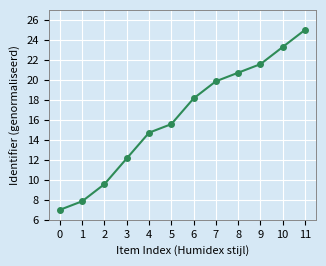

Rank the categories by value from highest to lowest.

11, 10, 9, 8, 7, 6, 5, 4, 3, 2, 1, 0